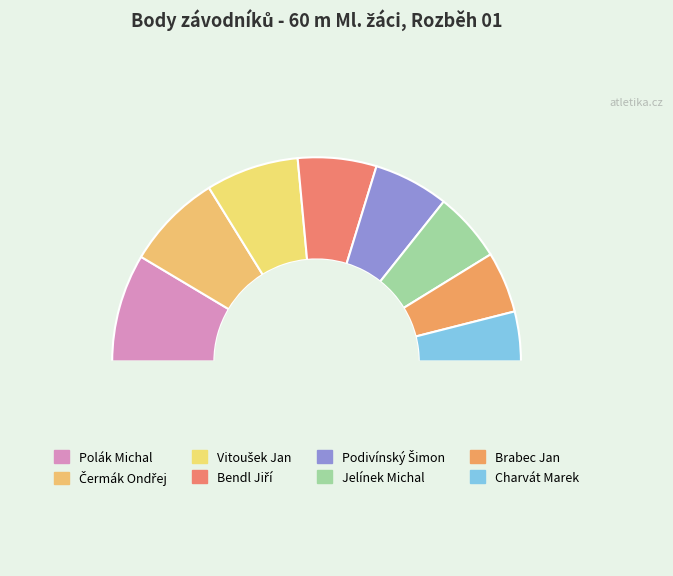

Count the number of slices in the pie.

8